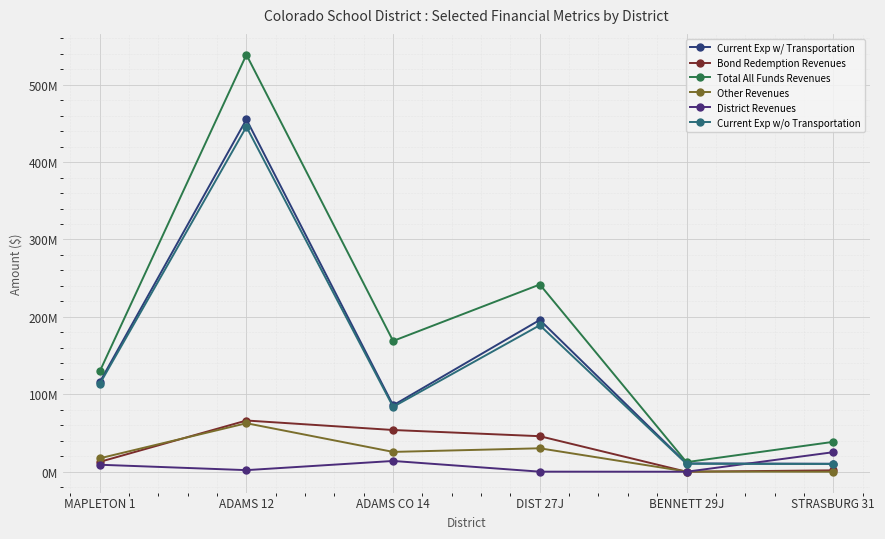

At which category does the chart reach its minimum across all series?

STRASBURG 31